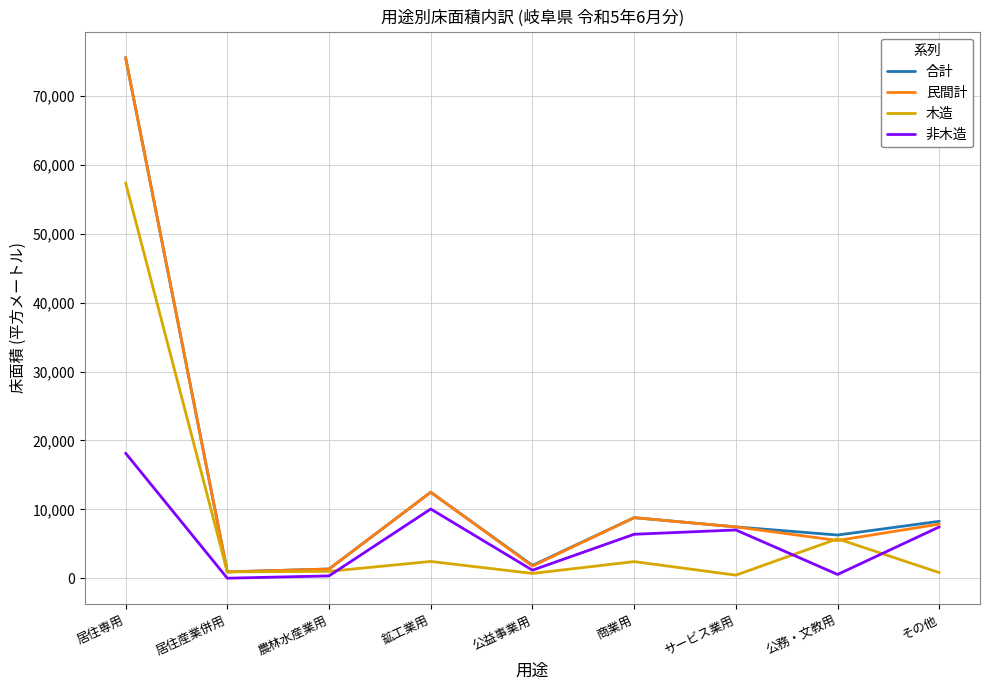

The 非木造 series shows 17651 at 鉱工業用. True or false?

False